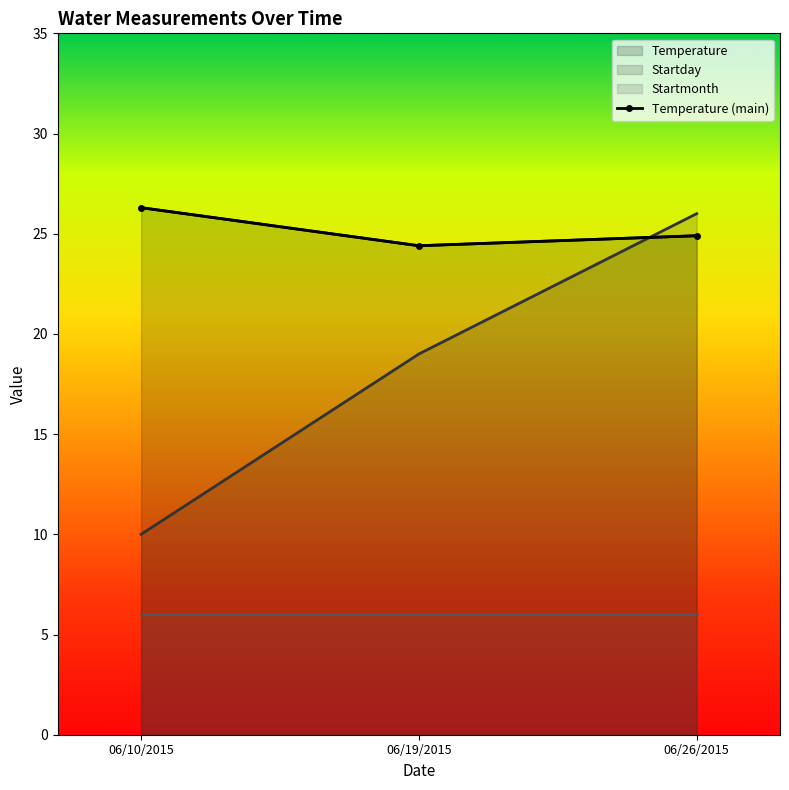

What is the average value of the Temperature series?

25.2